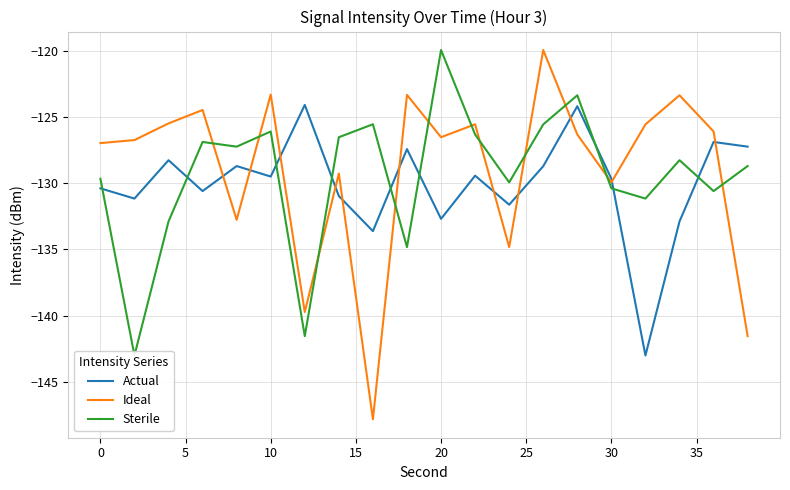

How many times do Actual and Ideal cross each other?

11